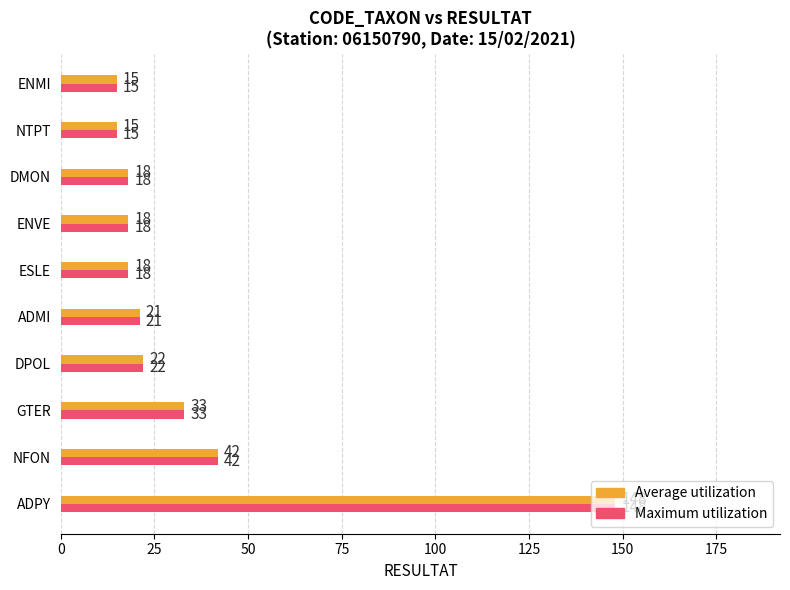

True or false: Maximum utilization has a value of 33 at GTER.

True